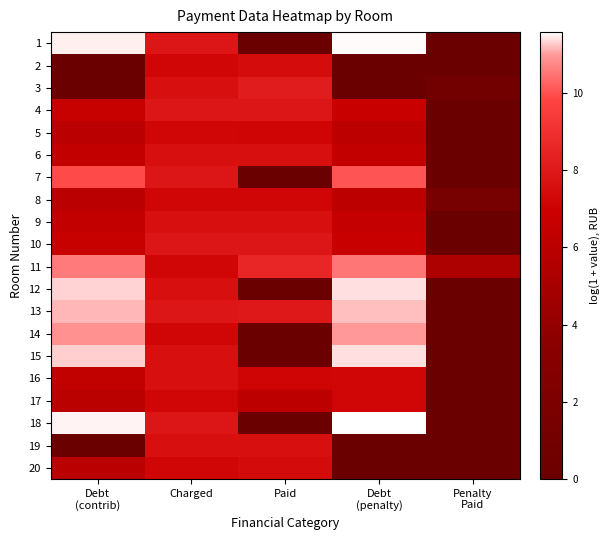

Reading left to right, extract all data points from this chart.

1: Debt
(contrib)=11.5	Charged=7.9	Paid=0.0	Debt
(penalty)=11.5	Penalty
Paid=0.0
2: Debt
(contrib)=0.0	Charged=7.2	Paid=7.5	Debt
(penalty)=0.0	Penalty
Paid=0.0
3: Debt
(contrib)=0.0	Charged=7.6	Paid=8.2	Debt
(penalty)=0.0	Penalty
Paid=0.8
4: Debt
(contrib)=6.7	Charged=7.9	Paid=7.9	Debt
(penalty)=6.8	Penalty
Paid=0.0
5: Debt
(contrib)=6.0	Charged=7.2	Paid=7.2	Debt
(penalty)=6.1	Penalty
Paid=0.0
6: Debt
(contrib)=6.4	Charged=7.6	Paid=7.6	Debt
(penalty)=6.5	Penalty
Paid=0.0
7: Debt
(contrib)=9.9	Charged=7.9	Paid=0.0	Debt
(penalty)=10.0	Penalty
Paid=0.0
8: Debt
(contrib)=6.0	Charged=7.2	Paid=7.2	Debt
(penalty)=6.1	Penalty
Paid=1.4
9: Debt
(contrib)=6.4	Charged=7.6	Paid=7.6	Debt
(penalty)=6.5	Penalty
Paid=0.0
10: Debt
(contrib)=6.7	Charged=7.9	Paid=7.9	Debt
(penalty)=6.8	Penalty
Paid=0.0
11: Debt
(contrib)=10.6	Charged=7.2	Paid=8.6	Debt
(penalty)=10.5	Penalty
Paid=5.3
12: Debt
(contrib)=11.3	Charged=7.6	Paid=0.0	Debt
(penalty)=11.4	Penalty
Paid=0.0
13: Debt
(contrib)=11.2	Charged=7.9	Paid=8.0	Debt
(penalty)=11.2	Penalty
Paid=0.0
14: Debt
(contrib)=10.9	Charged=7.2	Paid=0.0	Debt
(penalty)=11.0	Penalty
Paid=0.0
15: Debt
(contrib)=11.3	Charged=7.6	Paid=0.0	Debt
(penalty)=11.4	Penalty
Paid=0.0
16: Debt
(contrib)=6.4	Charged=7.6	Paid=7.2	Debt
(penalty)=7.2	Penalty
Paid=0.0
17: Debt
(contrib)=6.1	Charged=7.2	Paid=6.1	Debt
(penalty)=7.2	Penalty
Paid=0.0
18: Debt
(contrib)=11.5	Charged=7.9	Paid=0.0	Debt
(penalty)=11.6	Penalty
Paid=0.0
19: Debt
(contrib)=0.0	Charged=7.6	Paid=7.6	Debt
(penalty)=0.0	Penalty
Paid=0.0
20: Debt
(contrib)=6.0	Charged=7.2	Paid=7.5	Debt
(penalty)=0.0	Penalty
Paid=0.0